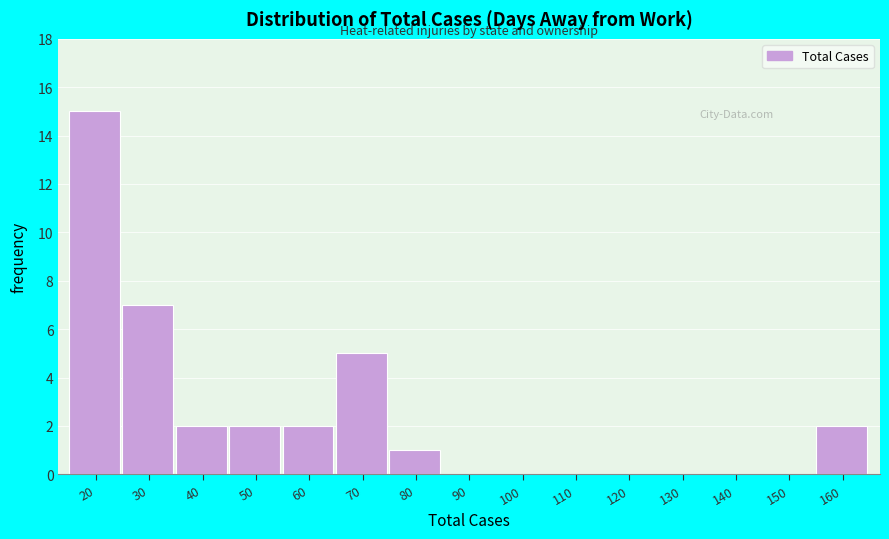

Reading left to right, list all the values displayed in this chart.

20=15	30=7	40=2	50=2	60=2	70=5	80=1	90=0	100=0	110=0	120=0	130=0	140=0	150=0	160=2